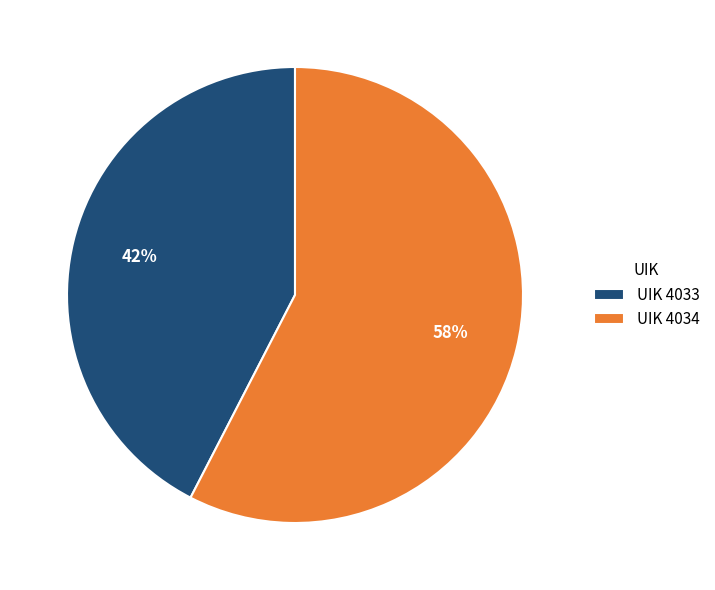

Which has a higher value, UIK 4033 or UIK 4034?

UIK 4034